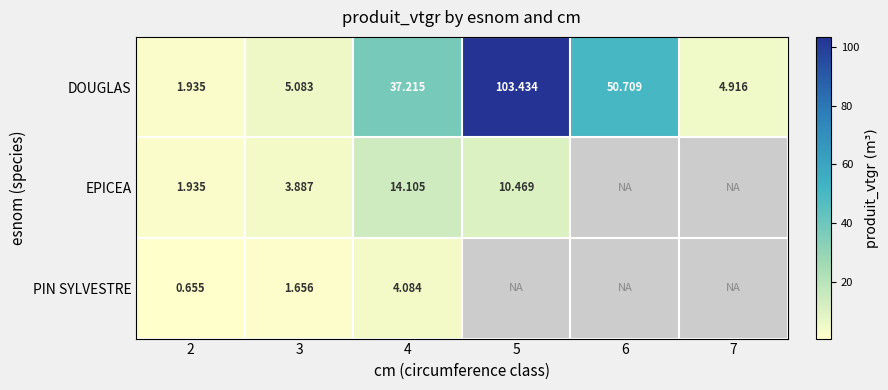

What is the maximum value shown in the chart?

103.4